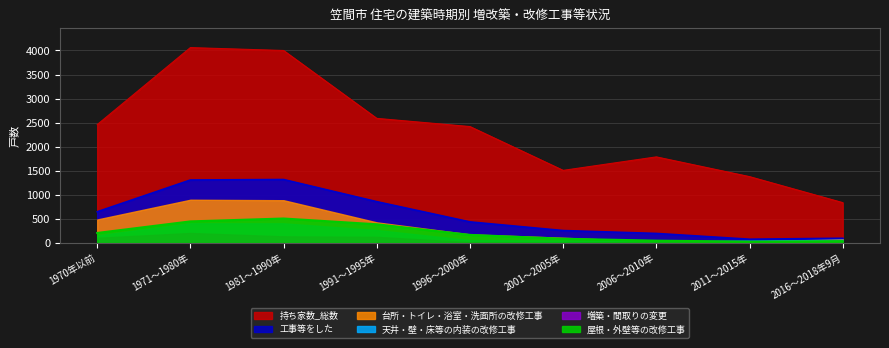

At 2016～2018年9月, list the series in order from smallest to largest.

屋根・外壁等の改修工事, 工事等をした, 持ち家数_総数